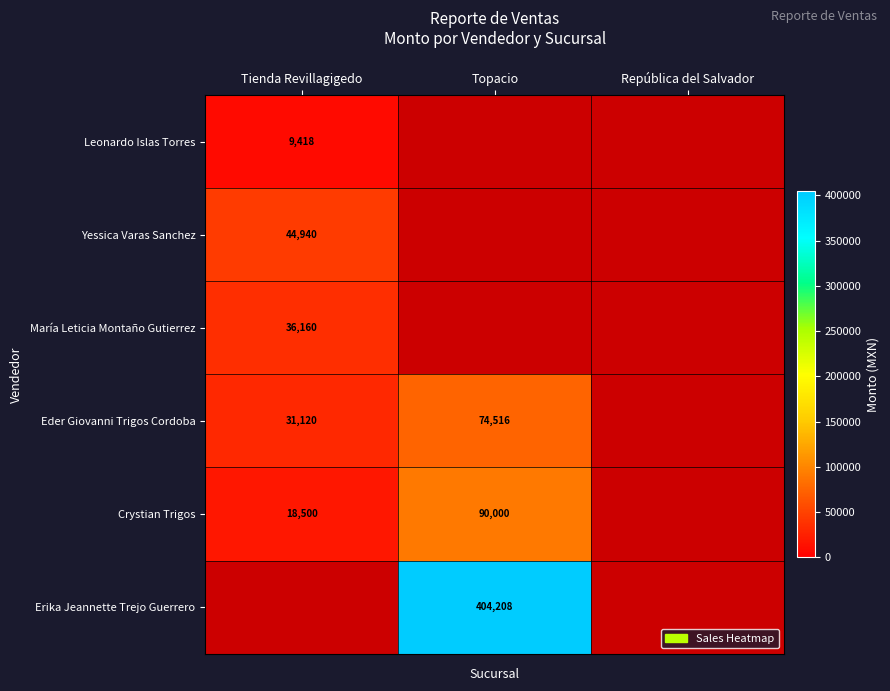

Is the value of Leonardo Islas Torres at Tienda Revillagigedo greater than the value of Eder Giovanni Trigos Cordoba at Tienda Revillagigedo?

No